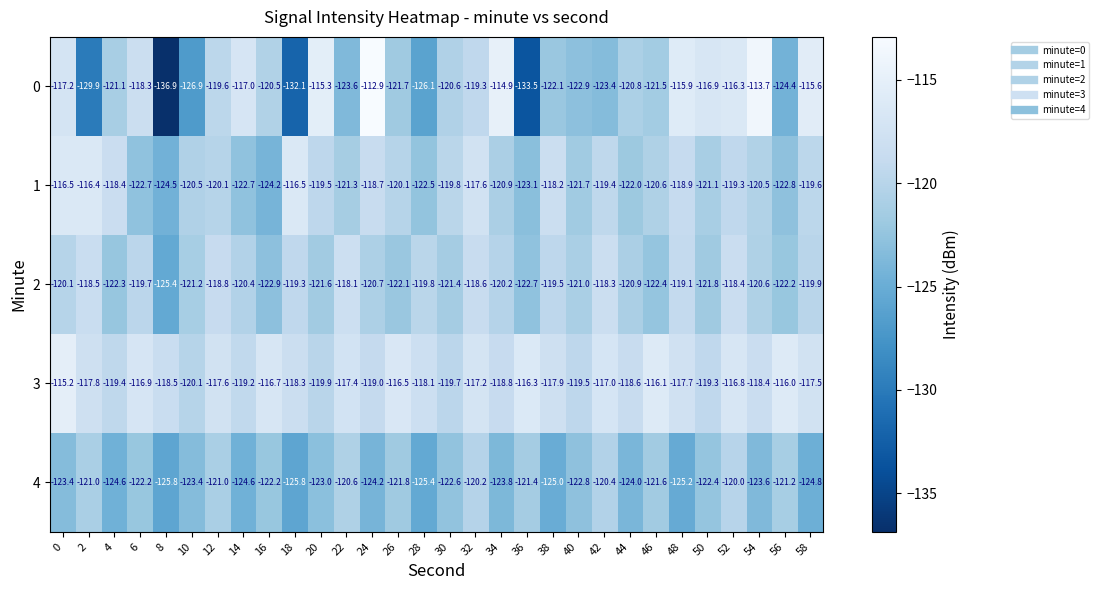

What is the difference between the maximum and minimum values in the 3 series?

4.9